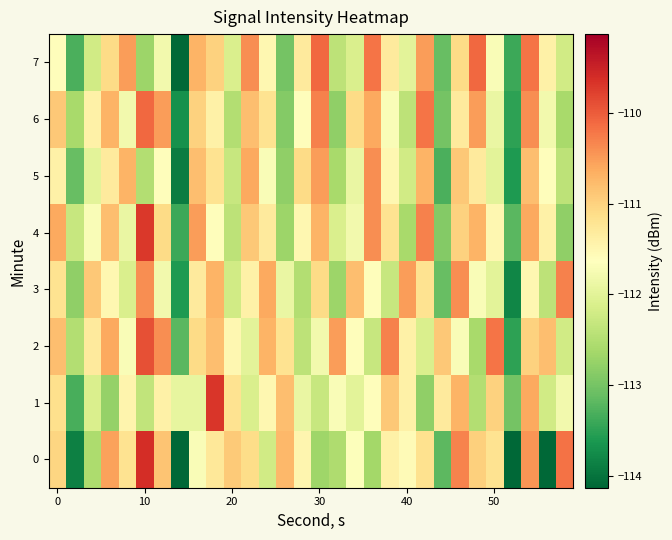

Reading right to left, extract all data points from this chart.

0: -110.2	-114.5	-110.4	-114.4	-111.2	-111.0	-110.3	-113.2	-111.2	-111.6	-111.4	-112.6	-111.7	-112.5	-112.7	-111.5	-110.8	-112.2	-111.1	-110.9	-111.3	-111.7	-114.1	-110.9	-109.6	-111.2	-110.5	-112.6	-113.9	-111.0
1: -111.8	-112.2	-110.6	-113.0	-111.0	-112.5	-110.7	-111.3	-112.8	-111.4	-110.9	-111.6	-112.0	-111.7	-112.3	-111.9	-110.8	-111.5	-112.1	-111.2	-109.7	-111.9	-111.9	-111.4	-112.4	-111.5	-112.8	-112.1	-113.3	-111.2
2: -112.2	-110.8	-111.0	-113.5	-110.2	-112.6	-111.7	-110.9	-112.1	-111.4	-110.3	-112.3	-111.6	-110.5	-111.8	-112.4	-111.2	-110.7	-112.0	-111.5	-110.8	-111.1	-113.2	-110.4	-109.9	-111.7	-110.6	-111.3	-112.5	-110.8
3: -110.3	-112.4	-111.5	-113.8	-112.0	-111.7	-110.4	-113.1	-111.2	-110.5	-112.3	-111.6	-110.8	-112.7	-111.1	-112.5	-111.9	-110.6	-111.4	-112.2	-110.7	-111.3	-113.6	-111.8	-110.4	-112.1	-111.5	-110.9	-112.8	-111.2
4: -112.8	-111.4	-110.6	-113.2	-111.5	-110.7	-111.0	-112.9	-110.3	-112.6	-111.2	-110.4	-111.8	-112.1	-110.7	-111.5	-112.7	-111.3	-110.9	-112.4	-111.6	-110.5	-113.4	-111.1	-109.7	-111.9	-110.8	-111.7	-112.3	-110.6
5: -112.4	-111.6	-110.8	-113.6	-112.0	-111.3	-110.9	-113.3	-110.7	-112.2	-111.5	-110.4	-111.9	-112.6	-110.5	-111.1	-112.8	-111.7	-110.6	-112.3	-111.2	-110.8	-113.9	-111.6	-112.5	-110.7	-111.3	-112.0	-113.1	-111.4
6: -112.6	-111.8	-110.4	-113.5	-111.9	-110.5	-111.3	-113.0	-110.2	-112.4	-111.7	-110.6	-111.1	-112.8	-110.3	-111.6	-112.9	-111.2	-110.8	-112.5	-111.4	-111.0	-113.7	-110.5	-110.1	-111.8	-110.7	-111.4	-112.6	-110.9
7: -112.2	-111.4	-110.2	-113.4	-111.7	-110.1	-111.1	-113.1	-110.5	-112.0	-111.3	-110.2	-112.1	-112.4	-110.1	-111.3	-113.0	-111.5	-110.4	-112.1	-111.0	-110.7	-114.1	-111.8	-112.7	-110.5	-111.1	-112.2	-113.3	-111.6